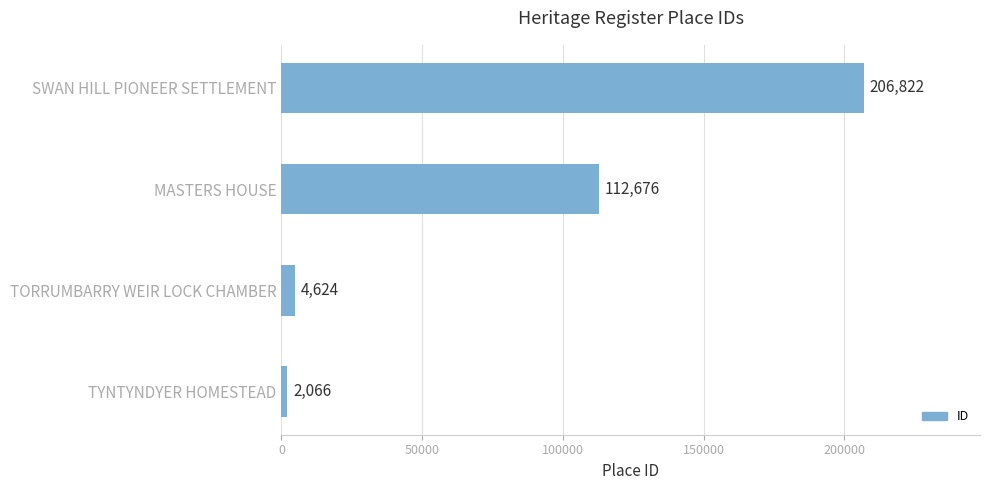

How many series are shown in this chart?

1